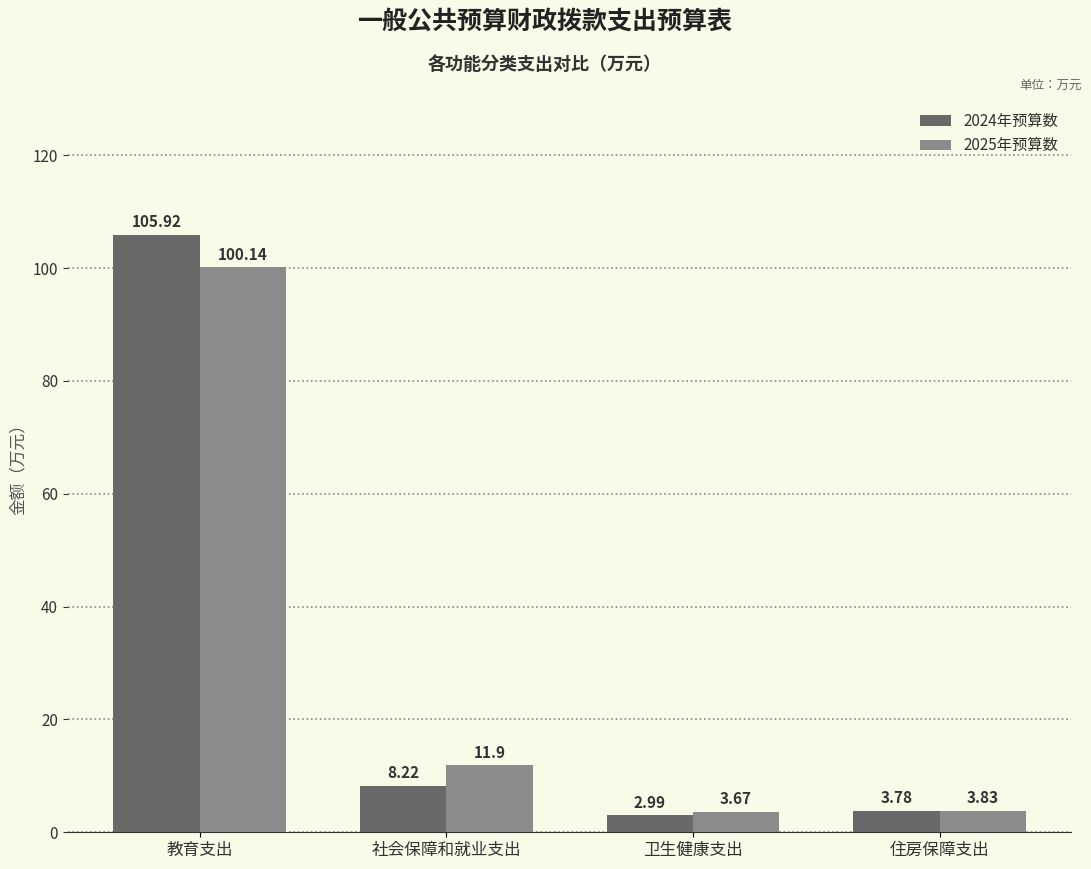

The value of 2024年预算数 at 社会保障和就业支出 is 8.2. True or false?

True